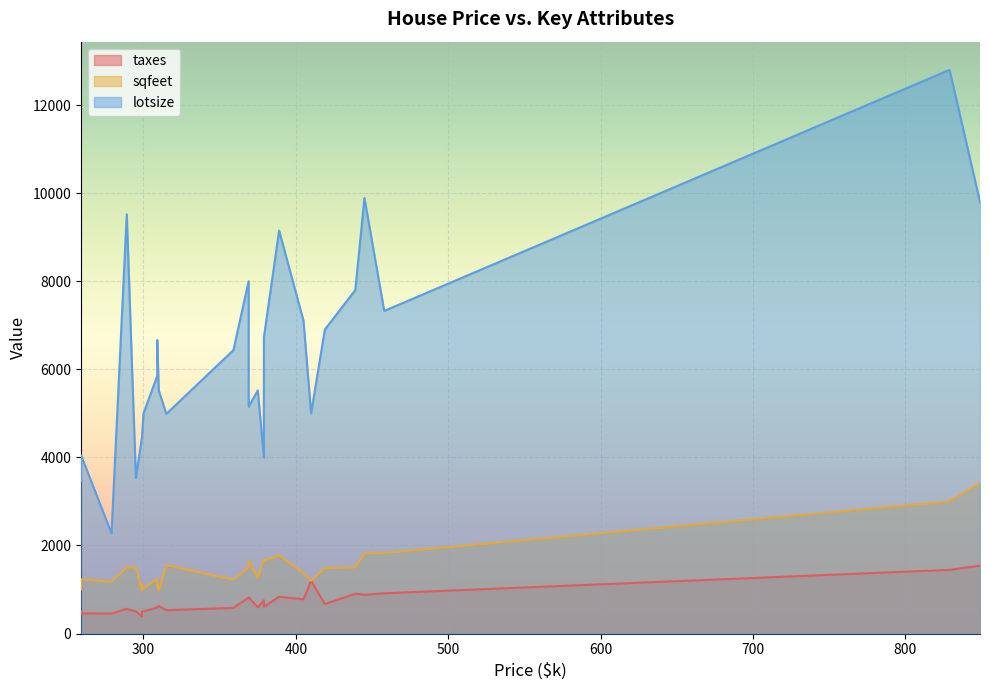

In sqfeet, how many points are higher than both neighbors (excluding endpoints)?

10